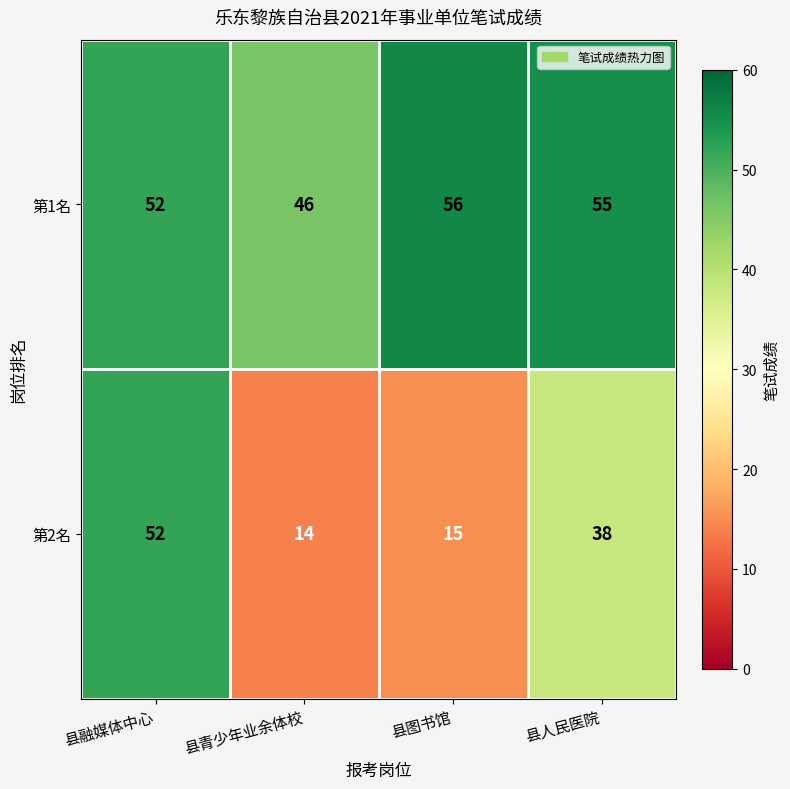

Is it true that 第1名 equals 29 at 县图书馆?

False